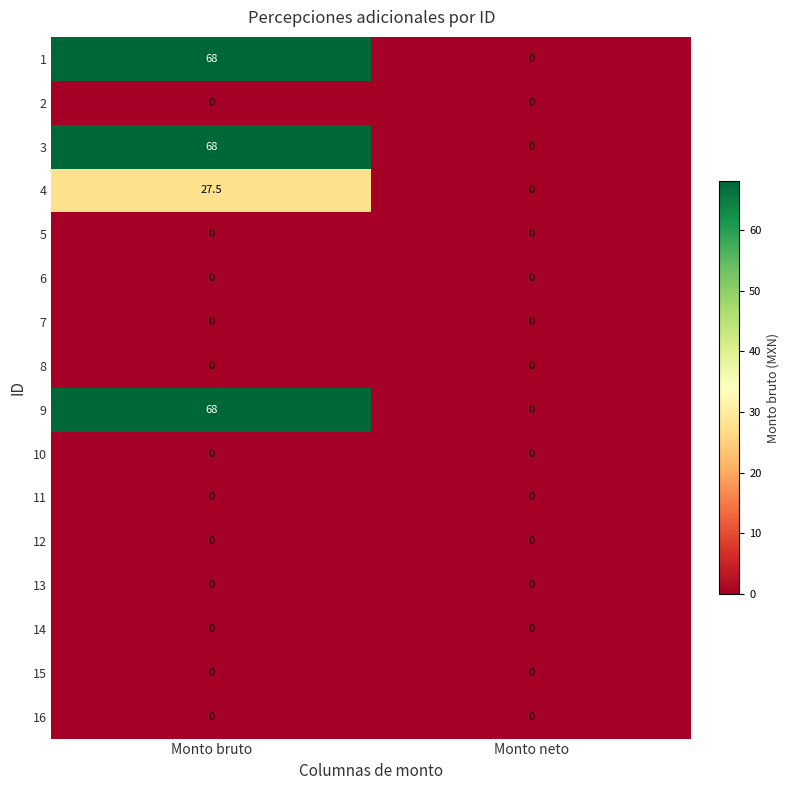

True or false: 13 has a value of 0.0 at Monto neto.

True